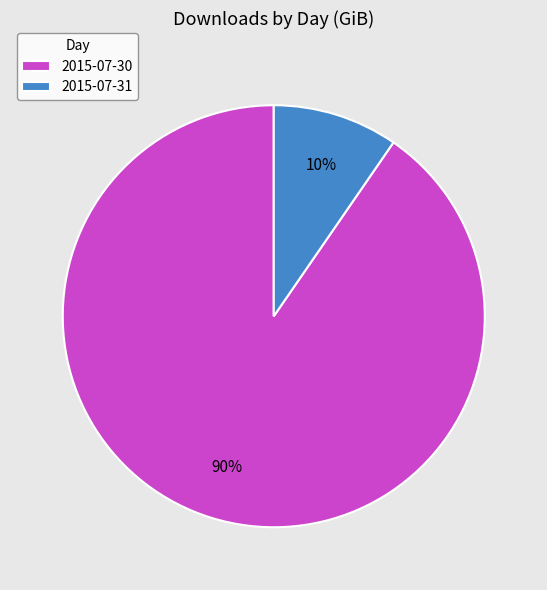

Rank the categories by value from lowest to highest.

2015-07-31, 2015-07-30